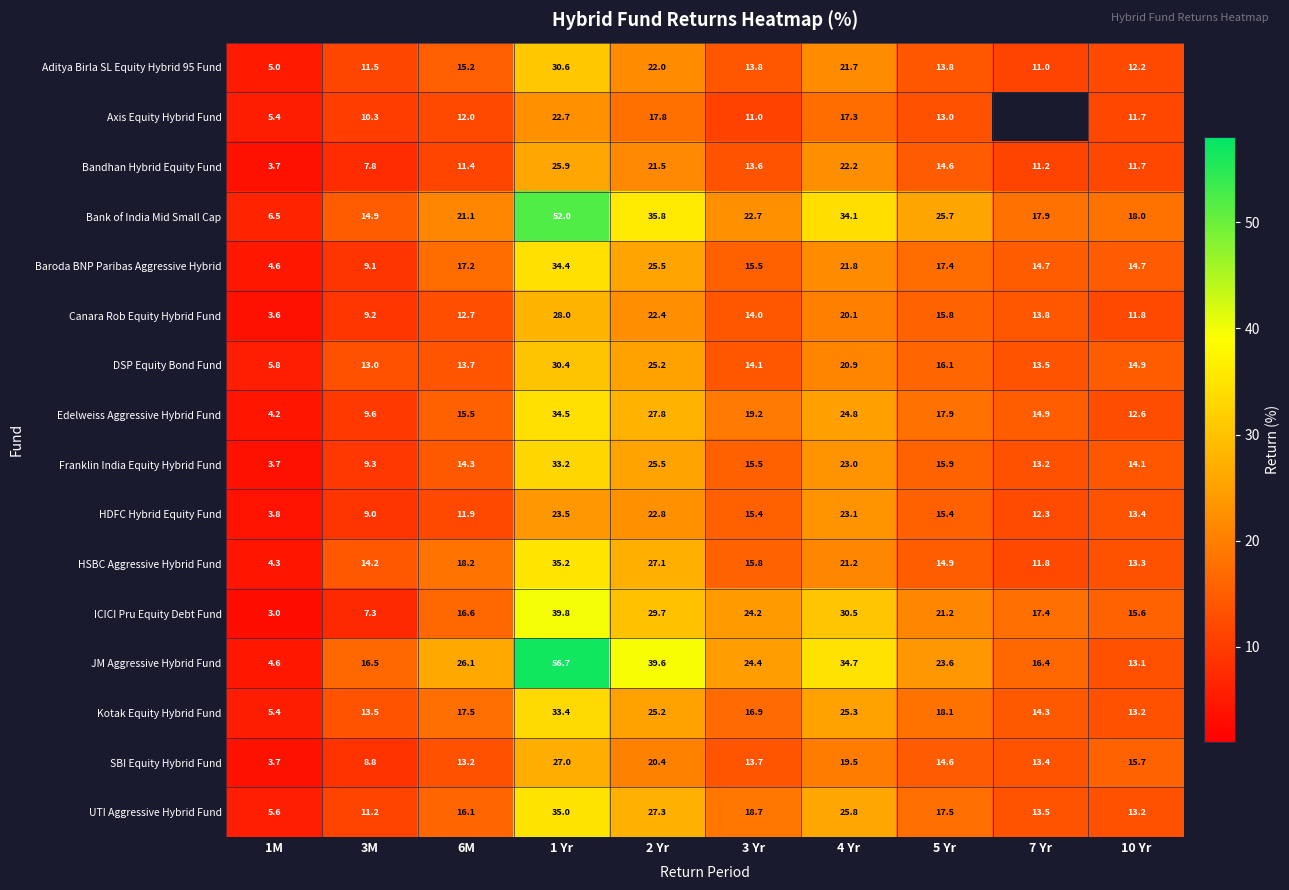

Is the value of Baroda BNP Paribas Aggressive Hybrid at 5 Yr greater than the value of ICICI Pru Equity Debt Fund at 4 Yr?

No